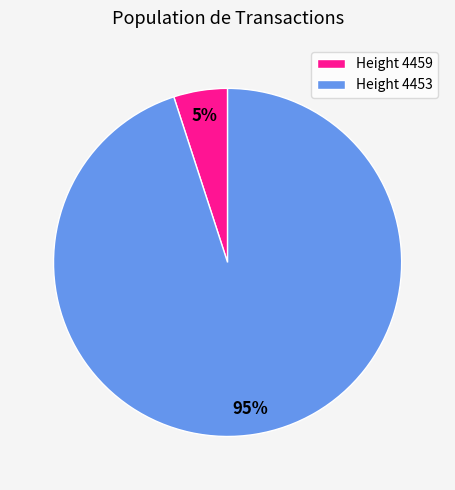

Rank the categories by value from highest to lowest.

Height 4453, Height 4459